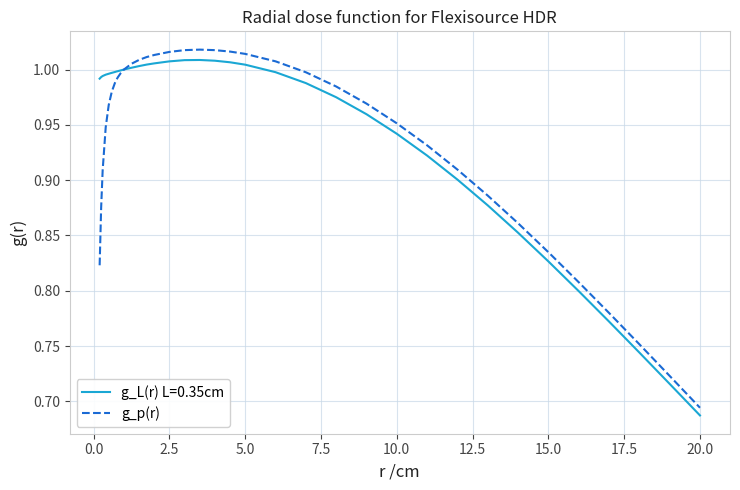

Which series has the largest range (max minus min)?

g_p(r)